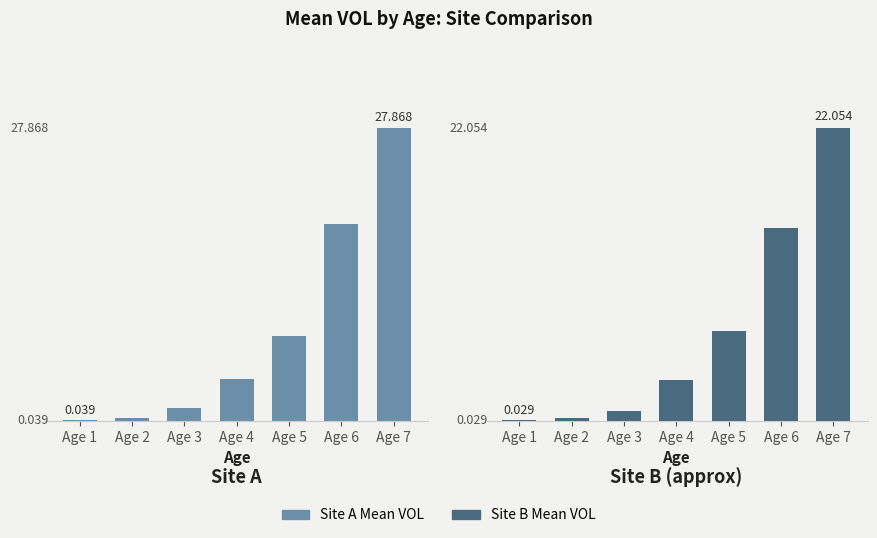

What value does the Site A Mean VOL series have at Age 7?

27.9